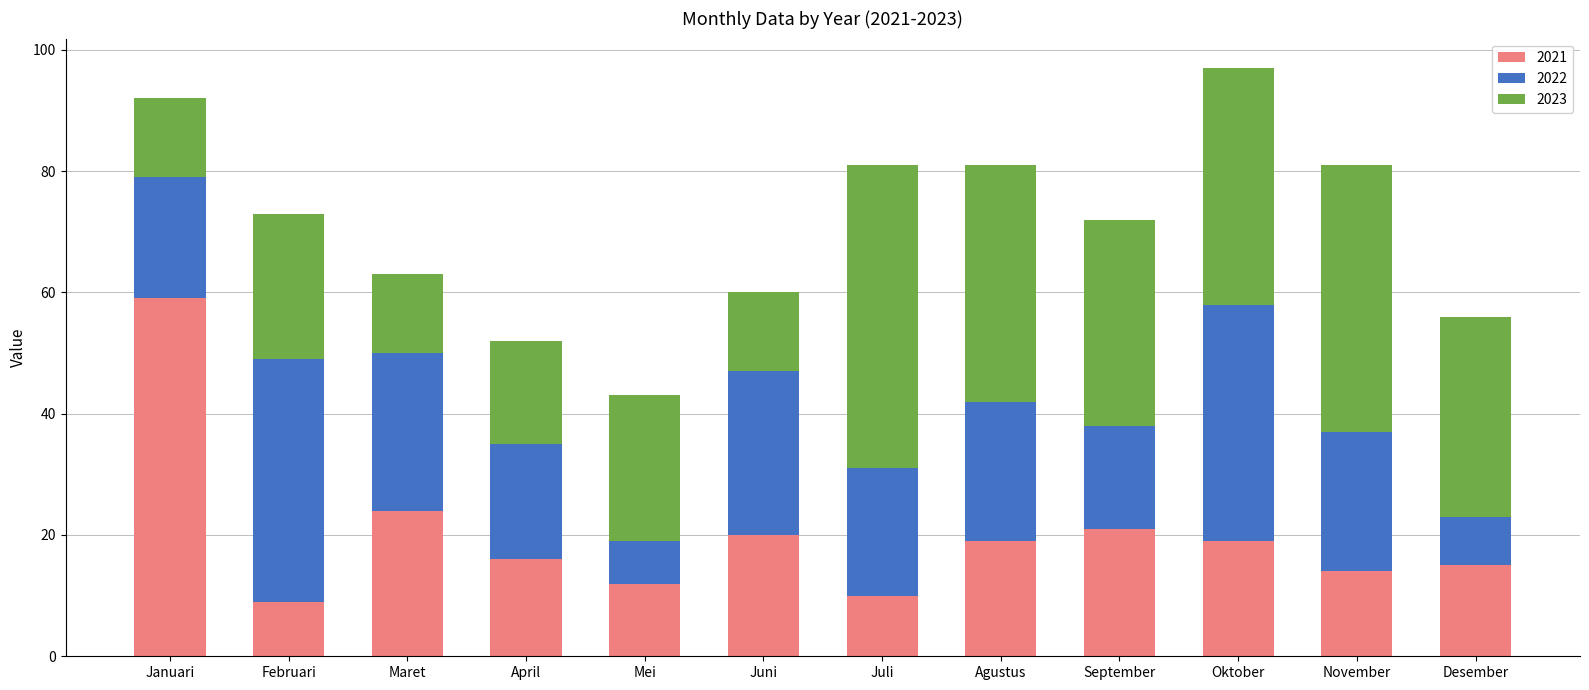

True or false: 2021 has a value of 14 at November.

True